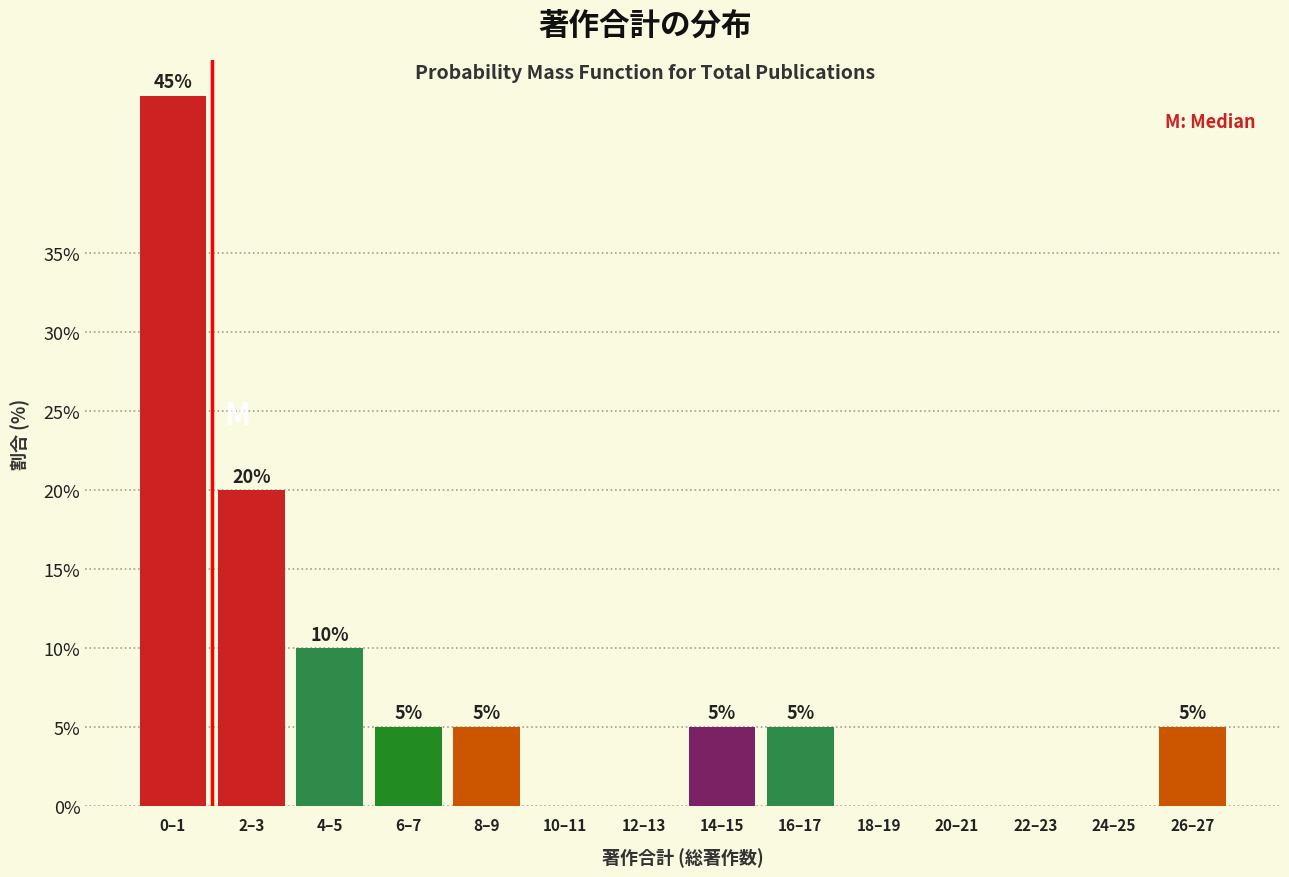

Reading left to right, what are all the values shown in this chart?

0–1=45	2–3=20	4–5=10	6–7=5	8–9=5	10–11=0	12–13=0	14–15=5	16–17=5	18–19=0	20–21=0	22–23=0	24–25=0	26–27=5